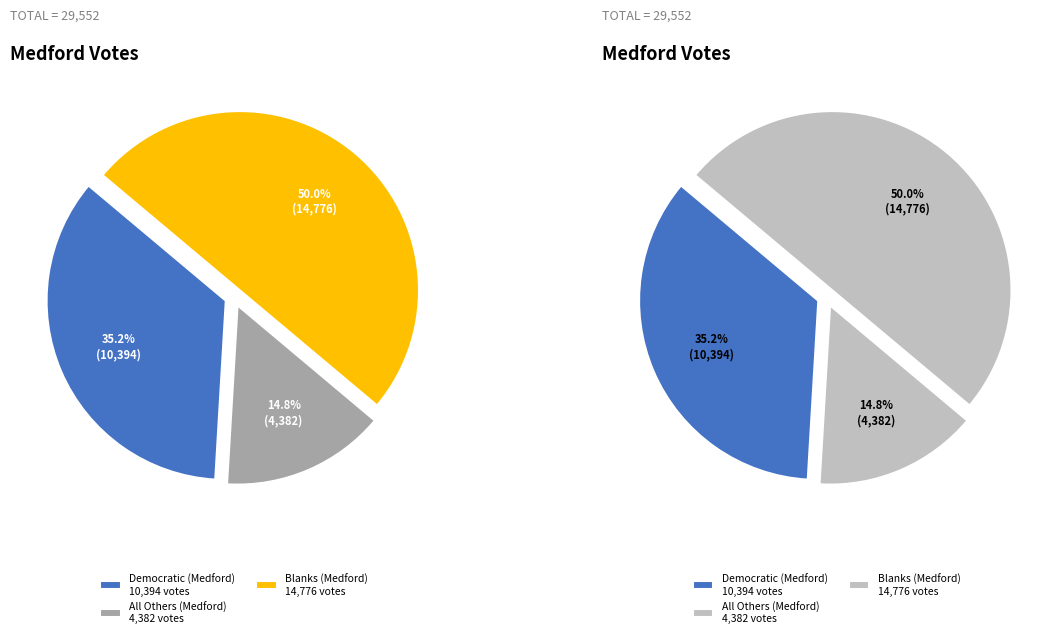

Is there any slice that represents more than half of the pie?

No